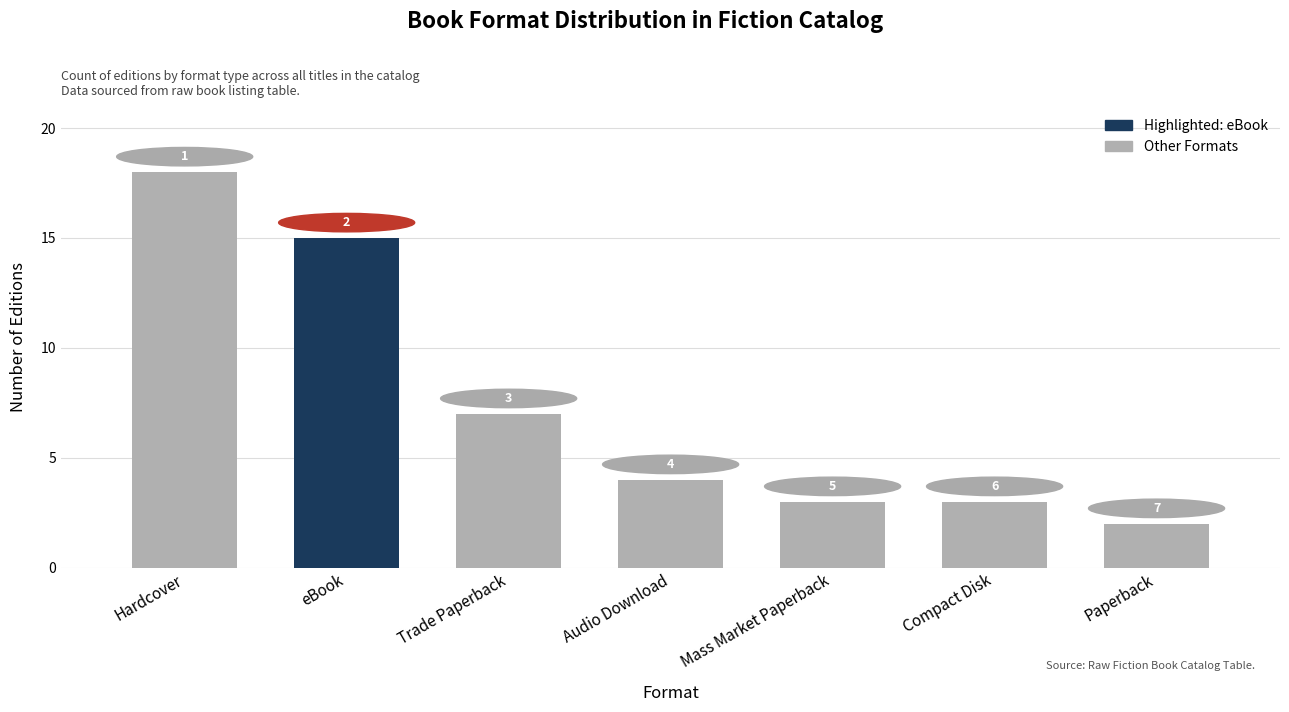

What is the sum of the values at Mass Market Paperback and Paperback?

5